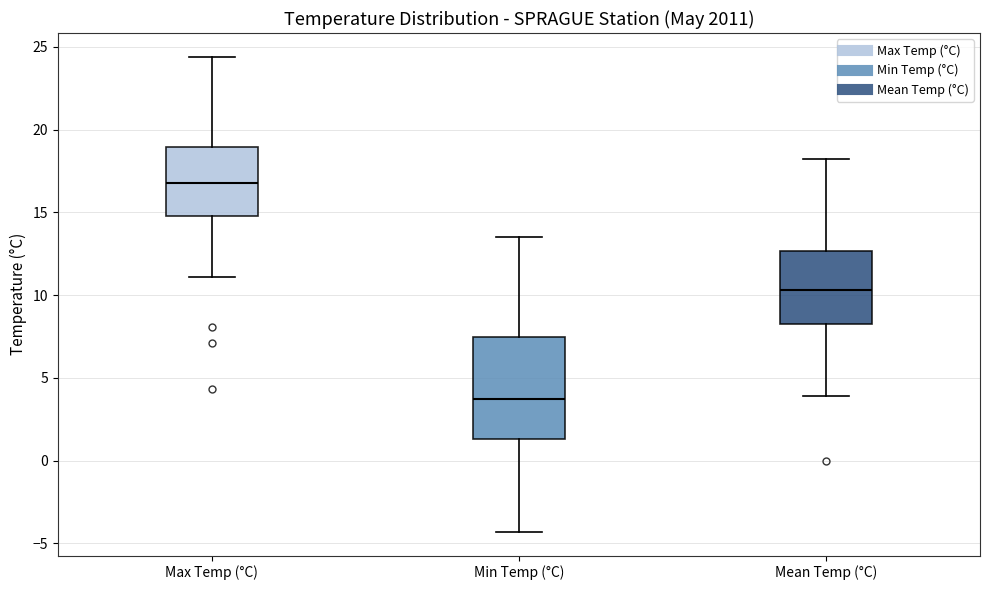

Where is the upper edge of the box for Max Temp (°C) on the y-axis? The values are not printed on the chart, so give them approximately, as read against the axis.

19.0